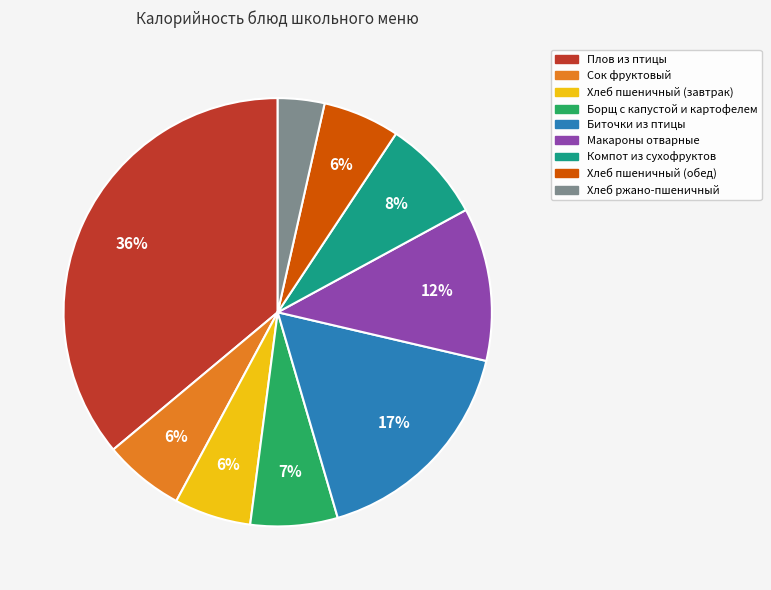

Is the sum of Борщ с капустой и картофелем and Биточки из птицы greater than half?

No